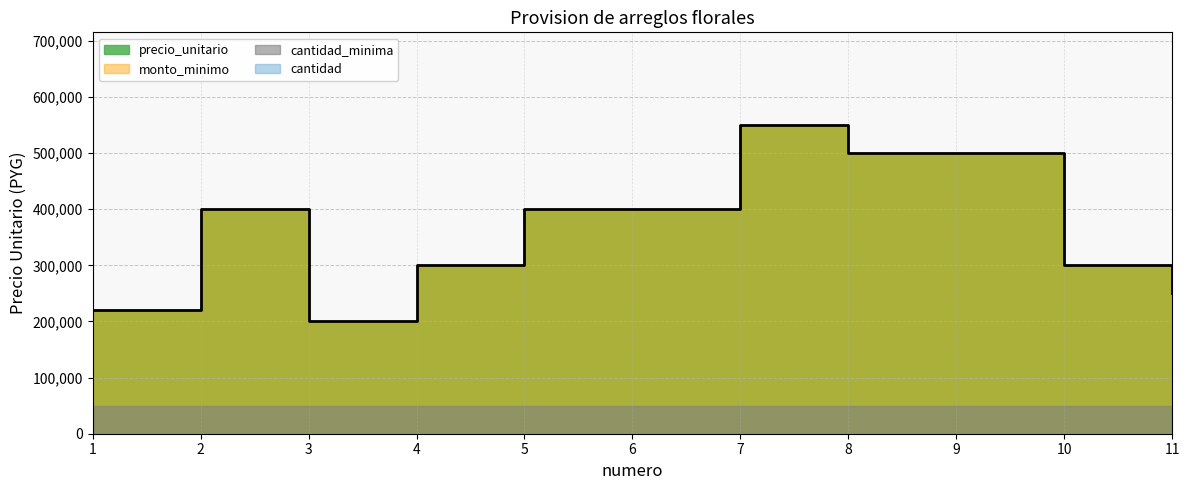

True or false: precio_unitario and cantidad cross at least once.

False